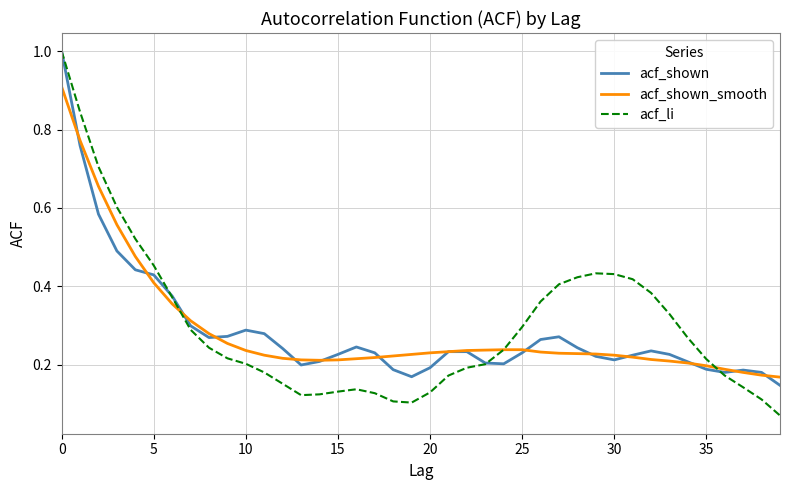

What is the greatest value displayed?

1.0